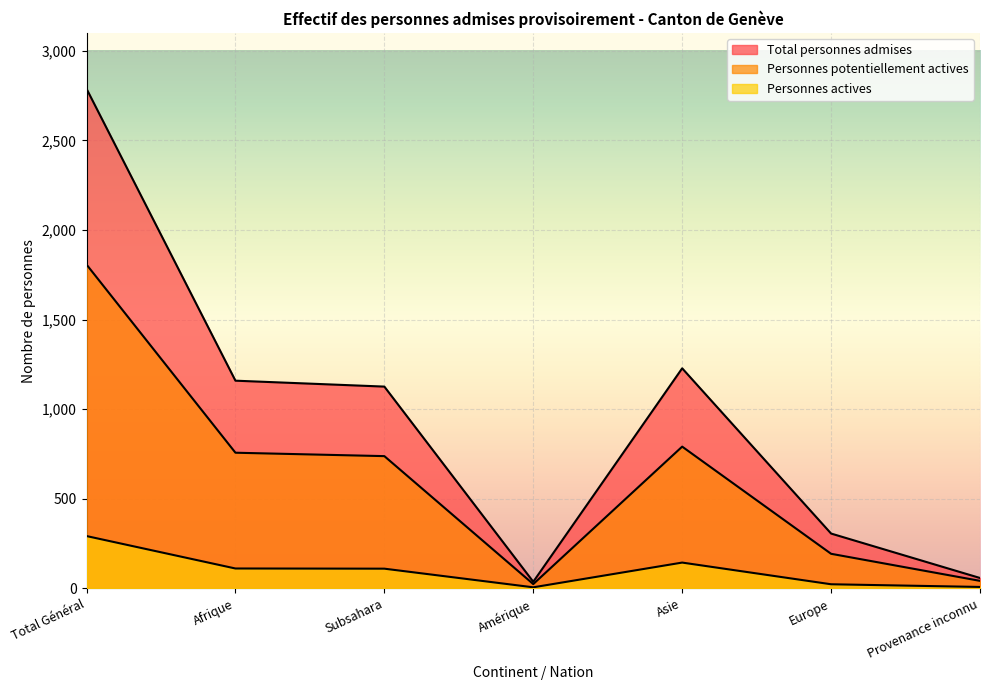

In Total personnes admises, how many points are higher than both neighbors (excluding endpoints)?

1